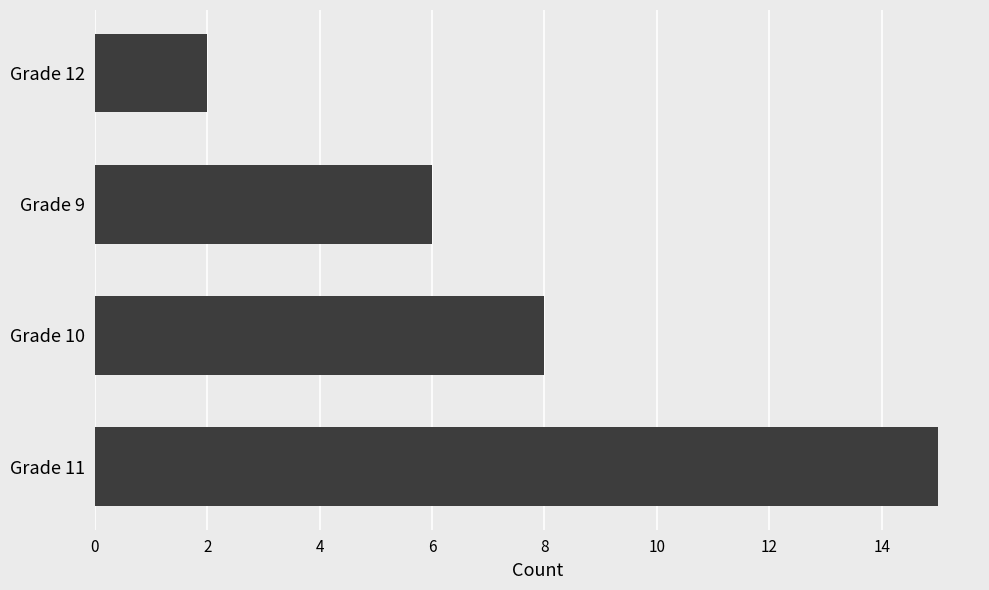

List the labels in order of value, smallest first.

Grade 12, Grade 9, Grade 10, Grade 11